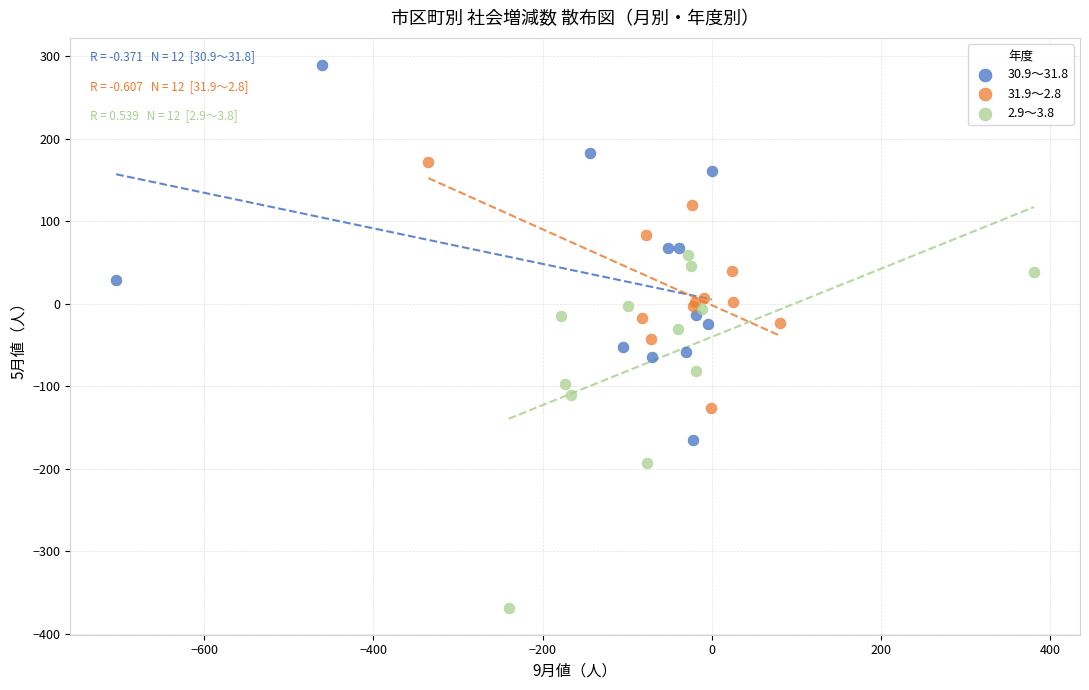

Which series reaches the minimum Y coordinate?

2.9～3.8